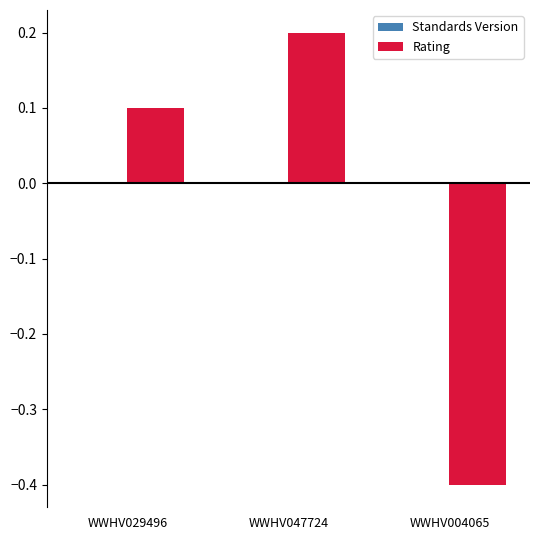

Does the chart contain any negative values?

Yes